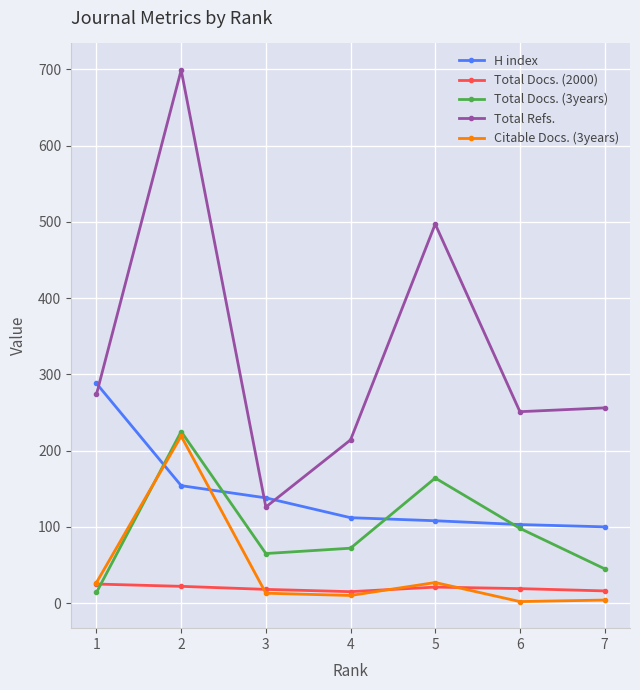

Which label corresponds to the smallest value in the chart?

6